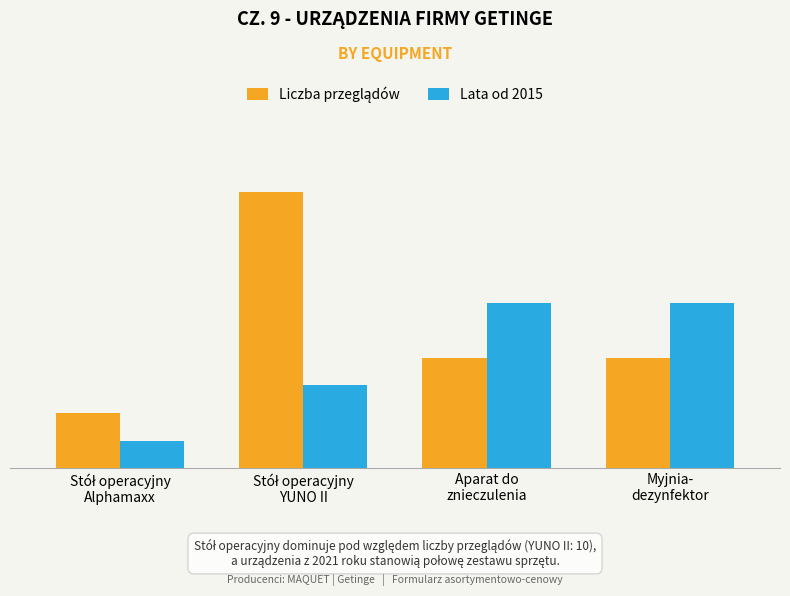

The Liczba przeglądów series shows 4 at Myjnia-
dezynfektor. True or false?

True